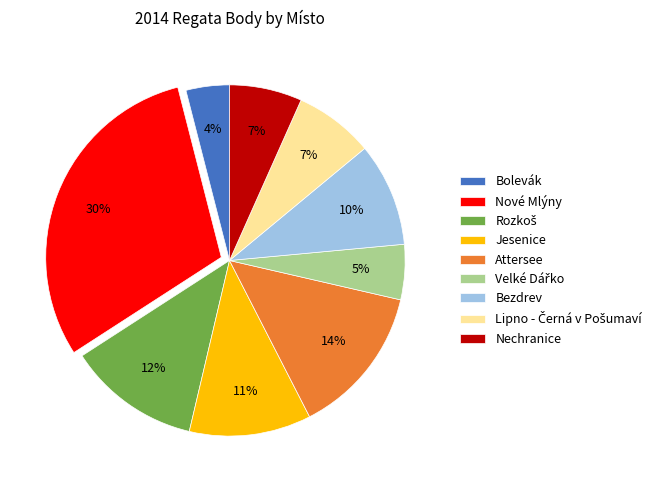

To the nearest percent, what is the combined percentage of Nechranice and Jesenice?

18%